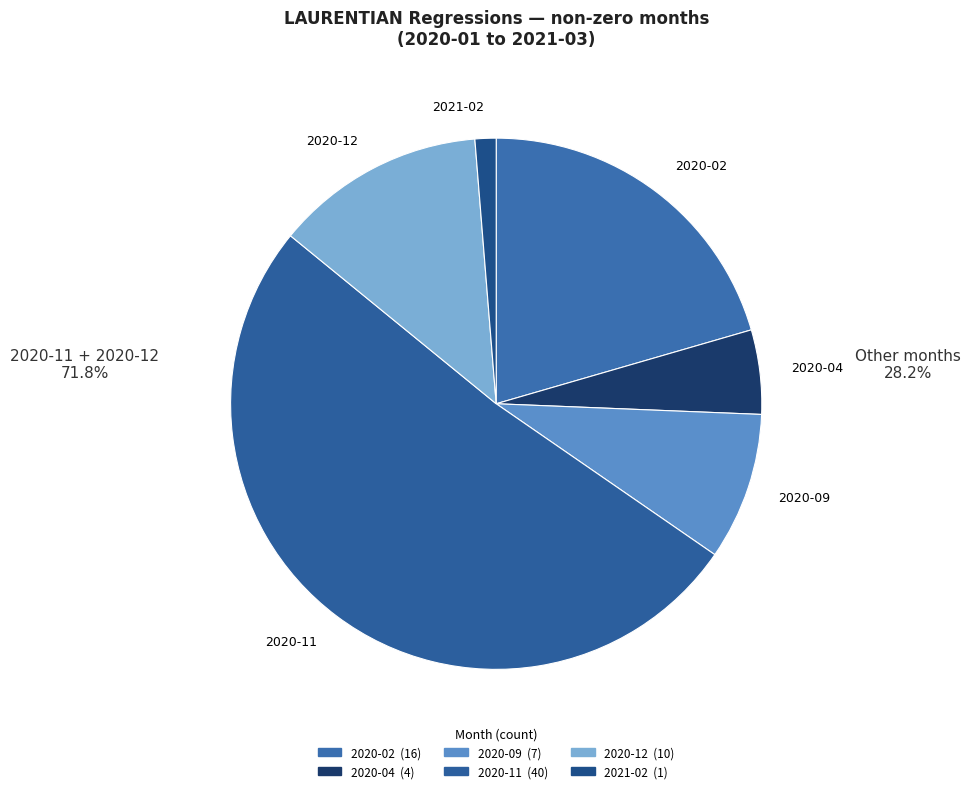

Which has a higher value, 2020-12 or 2020-09?

2020-12